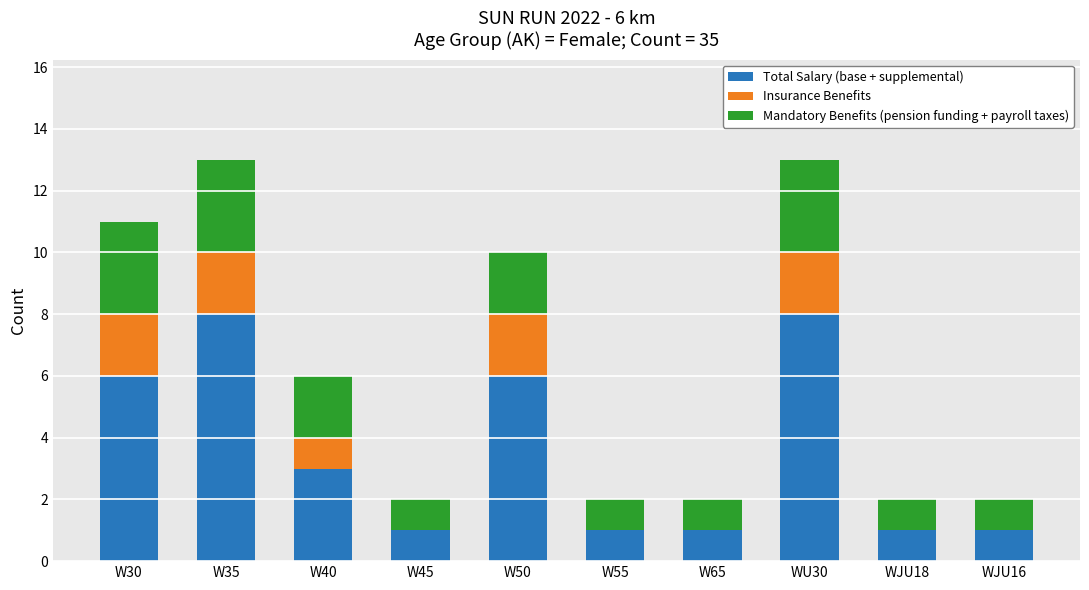

Reading left to right, transcribe the values for Total Salary (base + supplemental).

W30=6	W35=8	W40=3	W45=1	W50=6	W55=1	W65=1	WU30=8	WJU18=1	WJU16=1